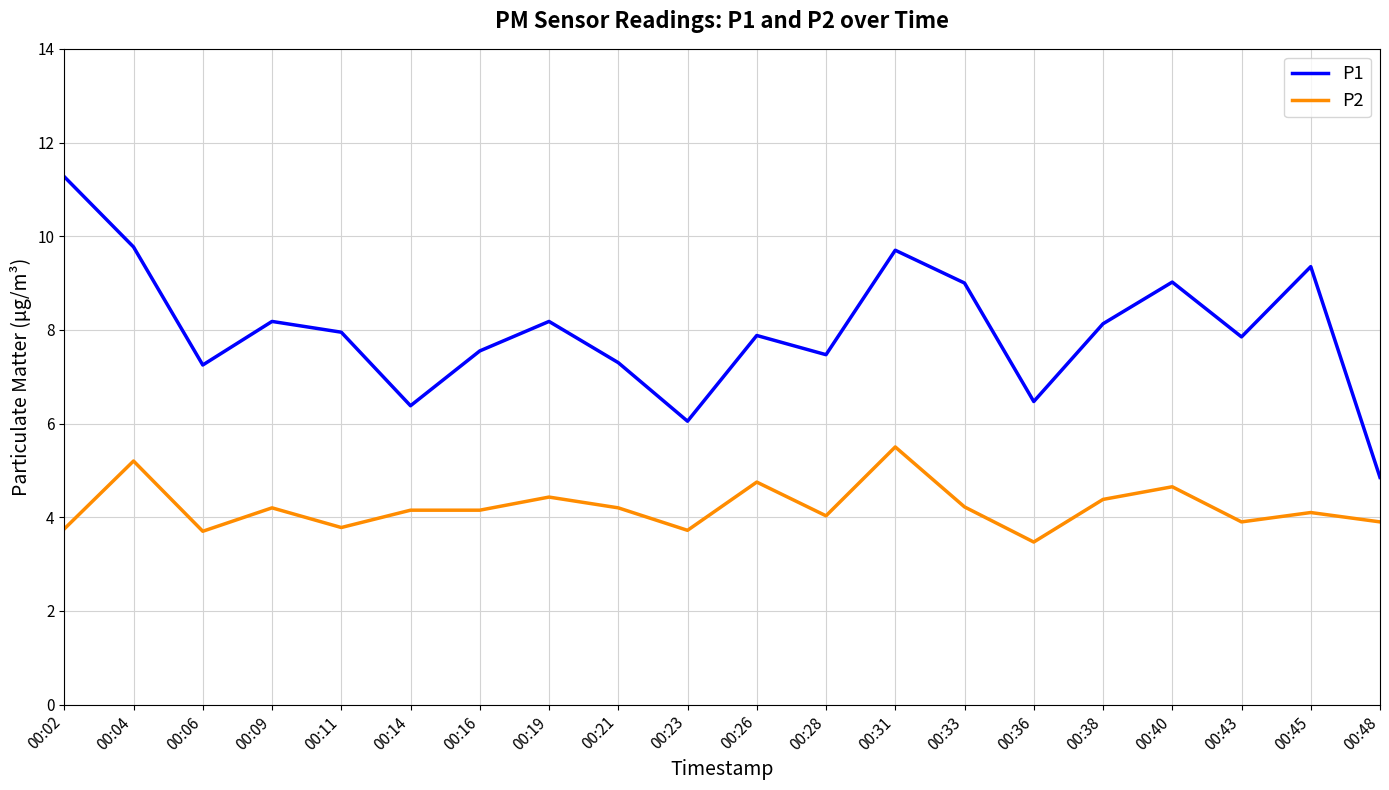

In P1, how many points are higher than both neighbors (excluding endpoints)?

6